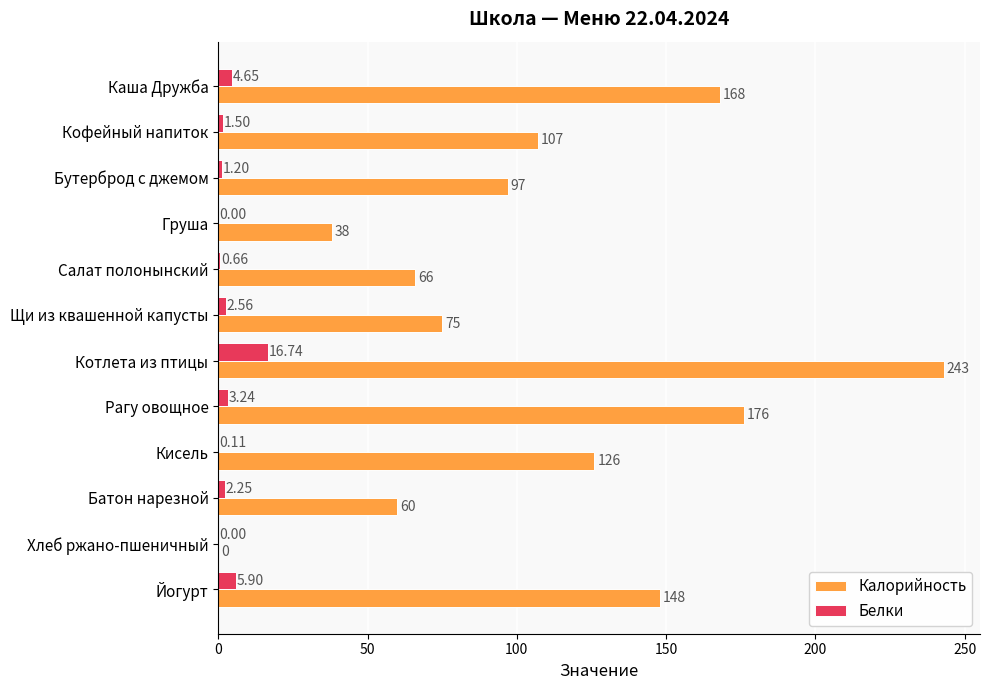

Between Кофейный напиток and Салат полонынский, which series saw the biggest shift?

Калорийность